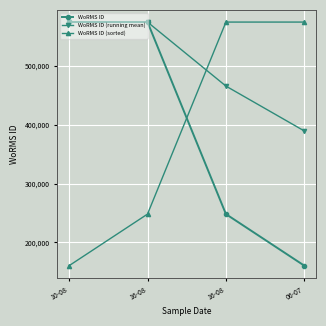

How many data points in WoRMS ID (sorted) are less than 573932?

2